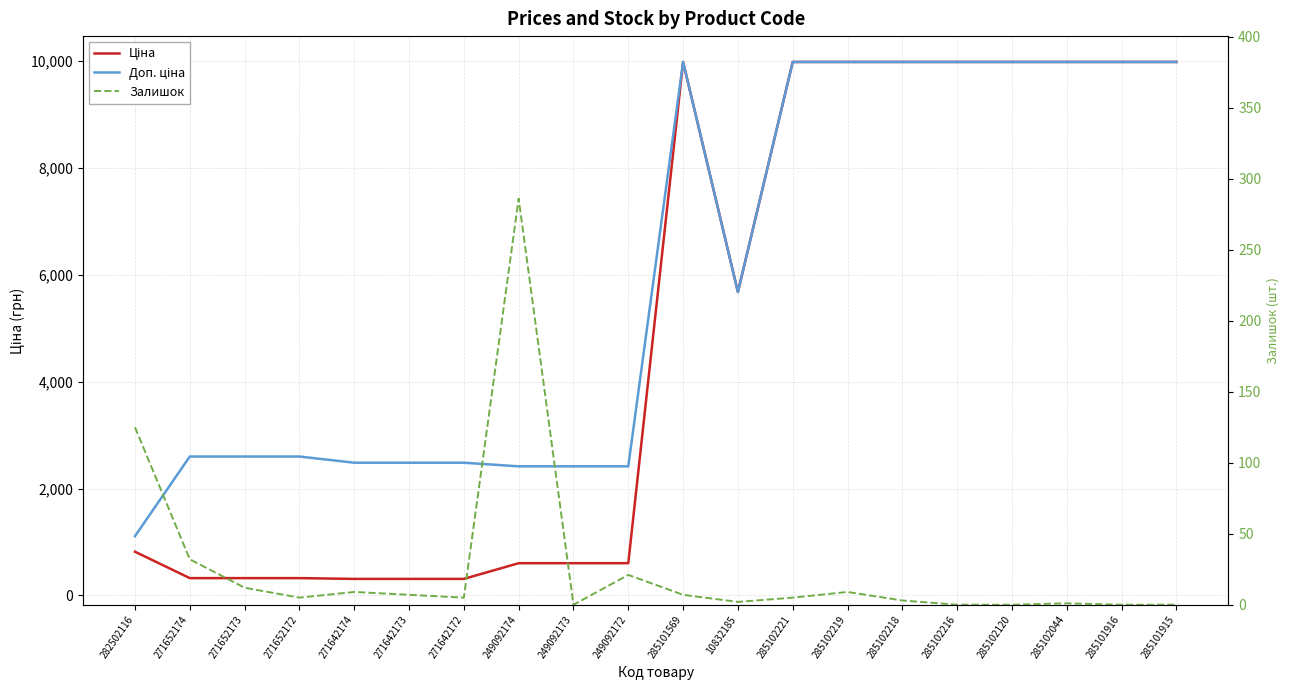

True or false: Доп. ціна has more than 1 interior local peaks.

False